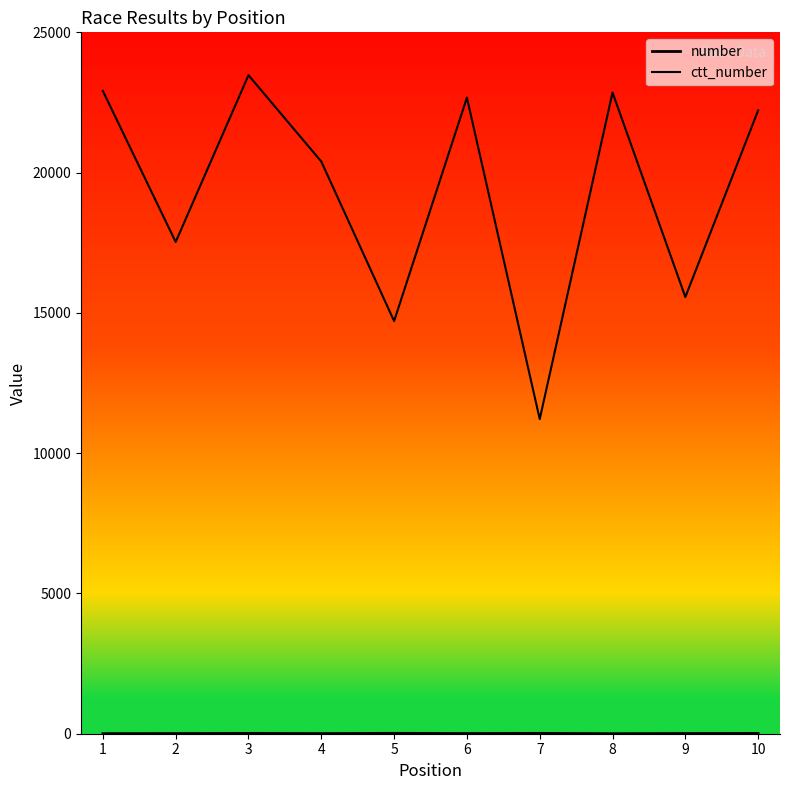

What is the value of the ctt_number point at the 2nd from the left?

17527